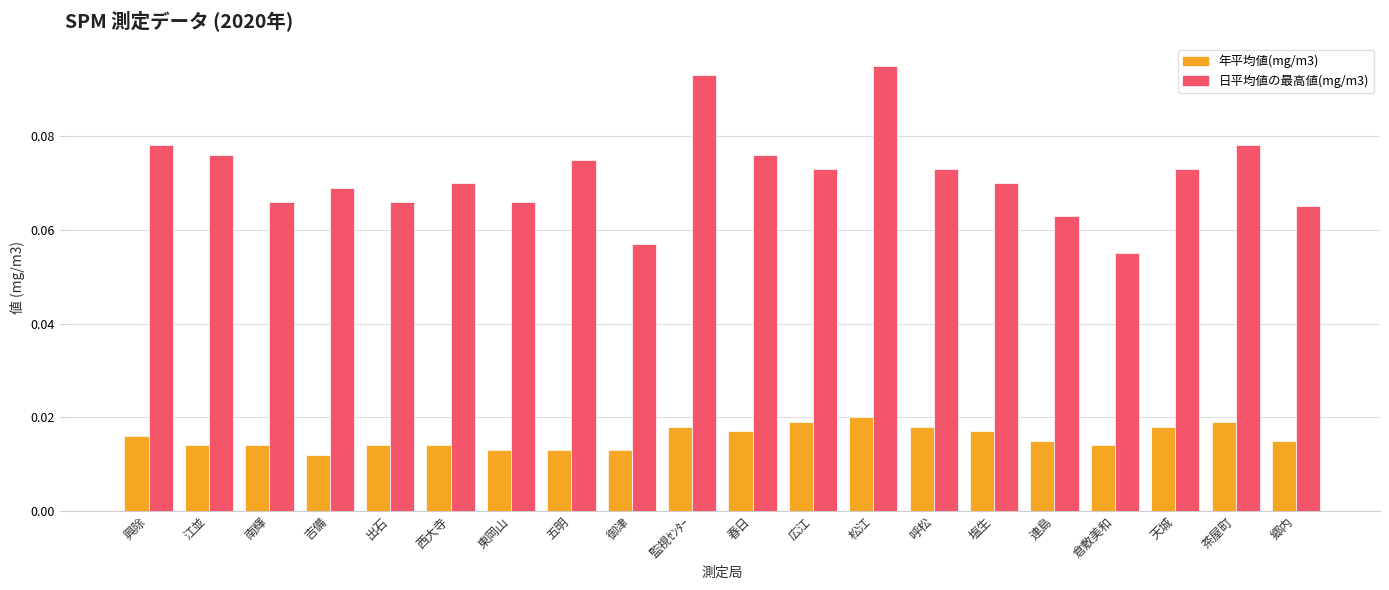

What is the label of the 6th bar from the left?

西大寺